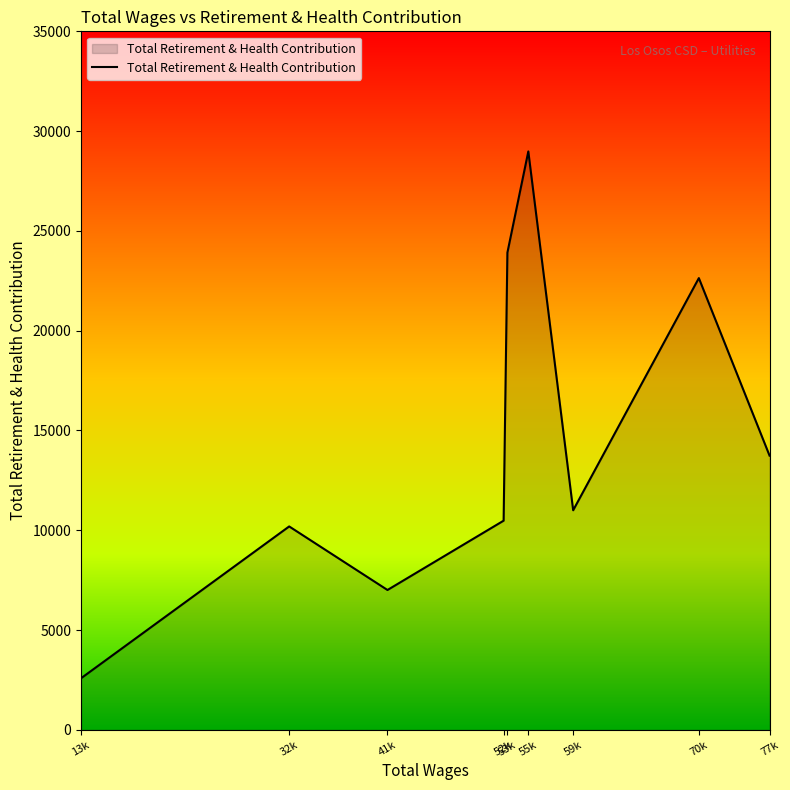

Reading left to right, transcribe all the data shown in this chart.

2583	10191	7006	10480	23911	28981	11001	22635	13739